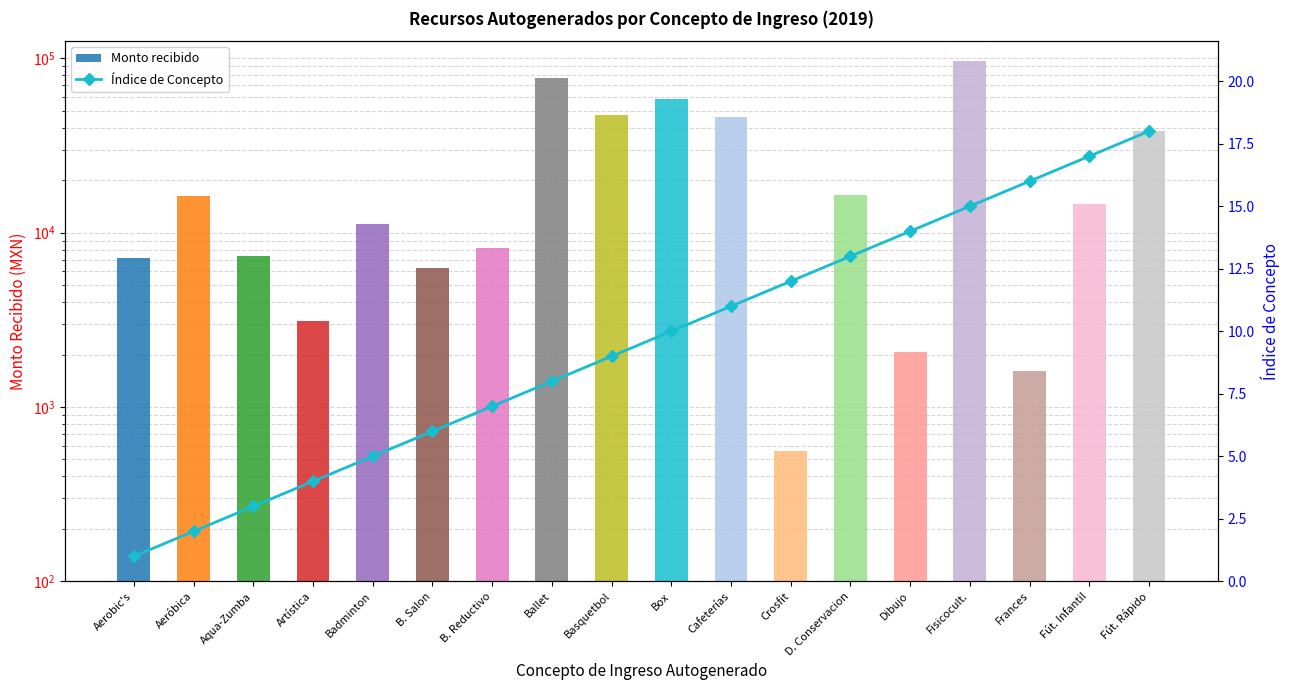

Is it true that Monto recibido equals 11220.0 at Badminton?

True